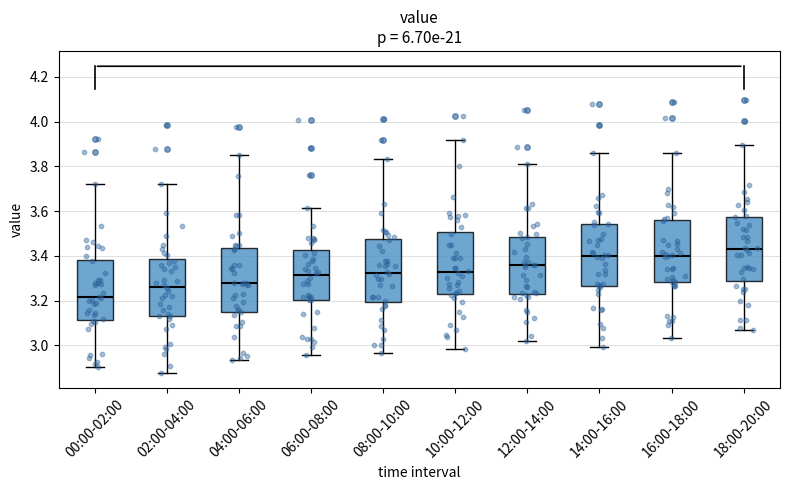

Where is the lower edge of the box for 16:00-18:00 on the y-axis? The values are not printed on the chart, so give them approximately, as read against the axis.

3.28